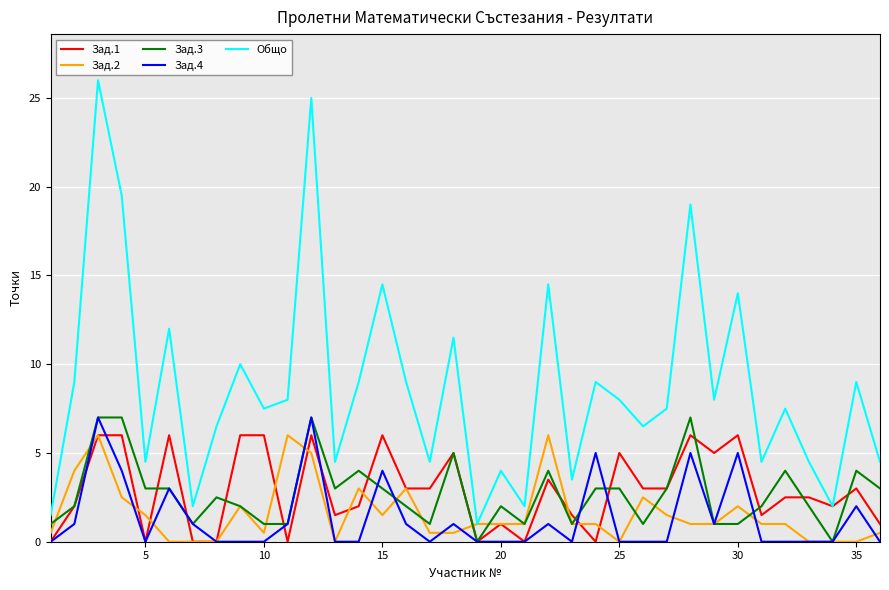

Which series has the largest range (max minus min)?

Общо